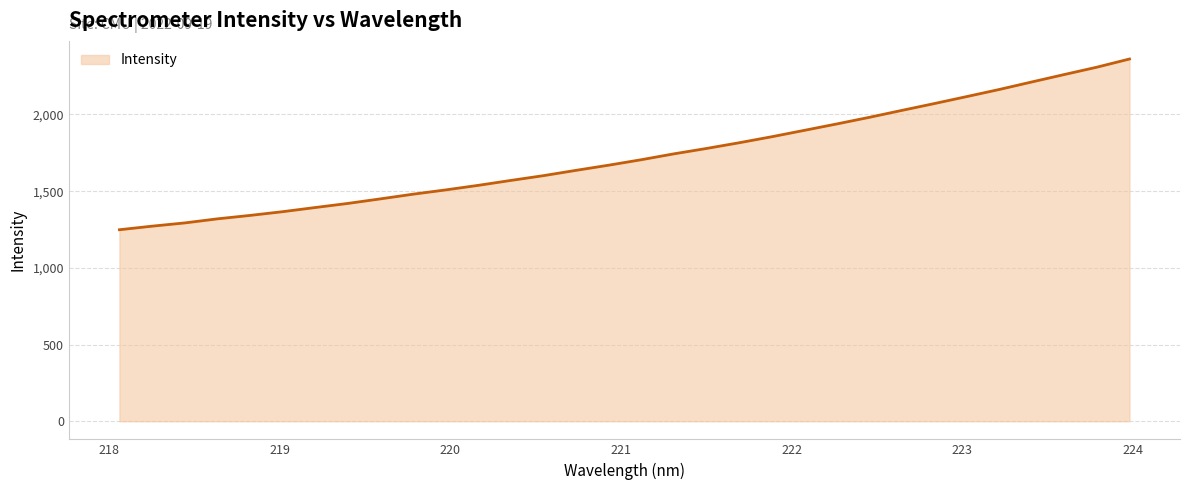

How many lines are shown in the chart?

1